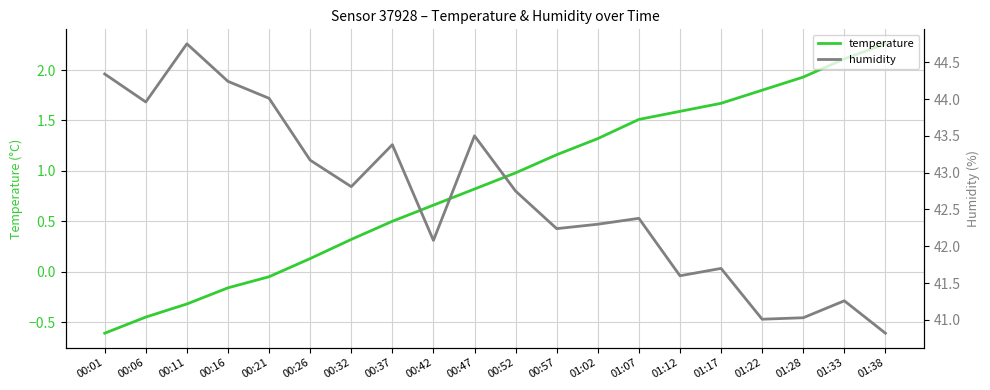

At which category does the chart reach its peak across all series?

00:11